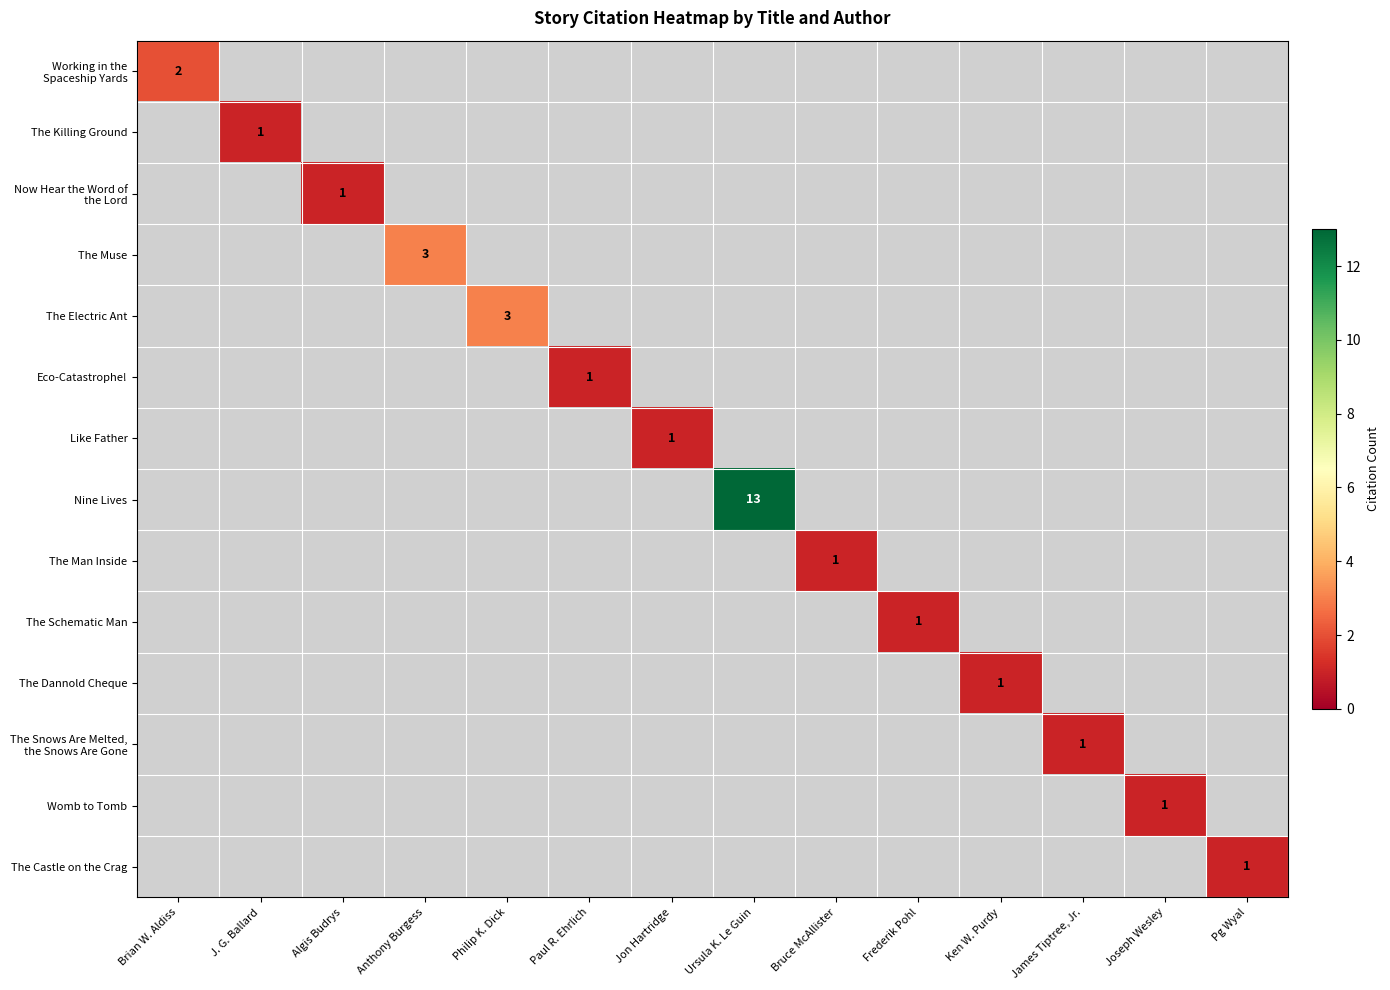

At how many categories does at least one series exceed 2?

3